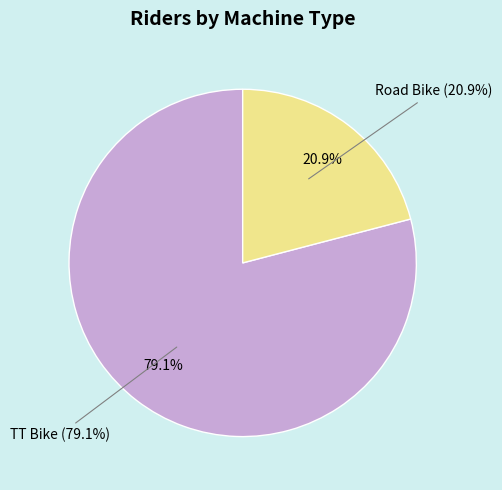

What portion of the pie excludes Road Bike?

79.1%